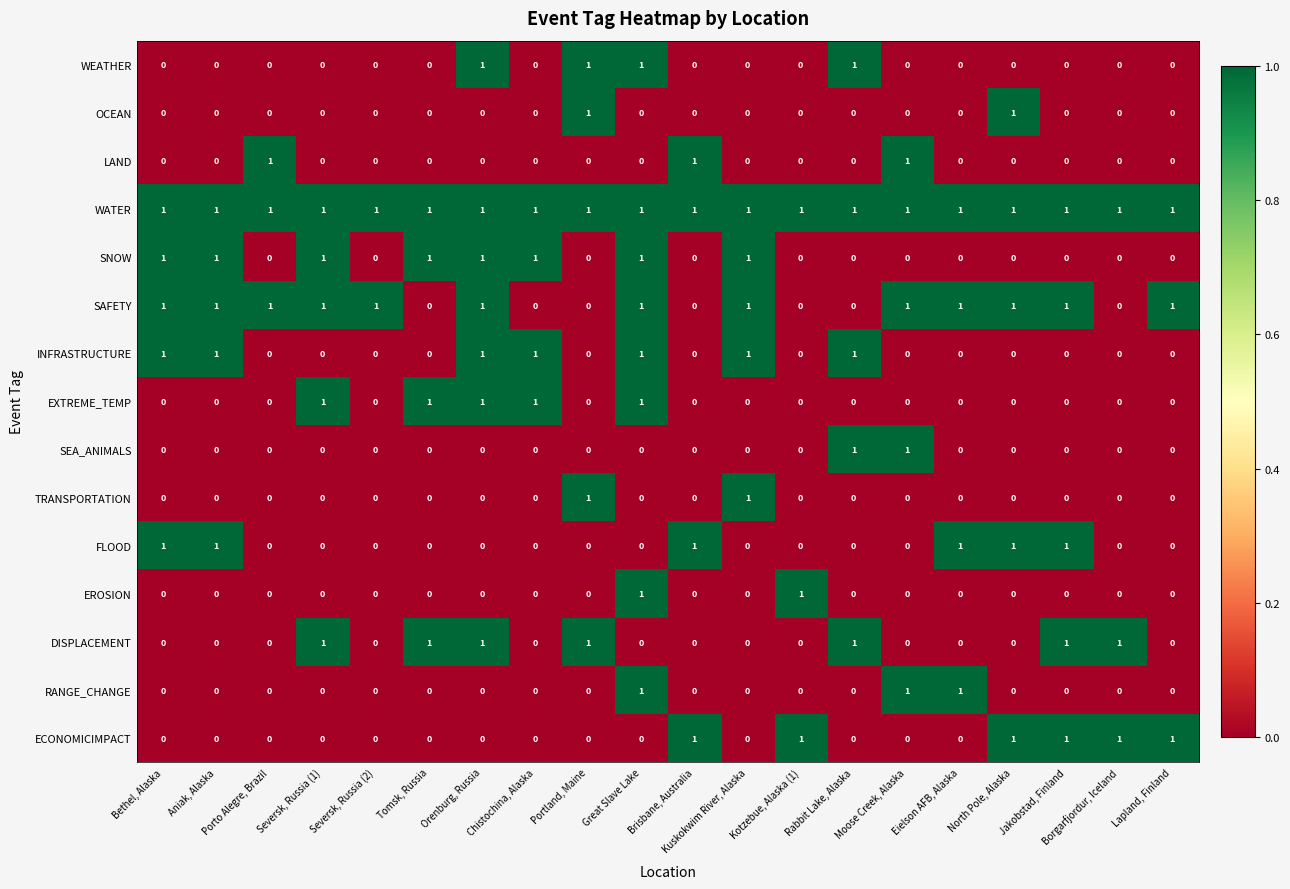

What is the greatest value displayed?

1